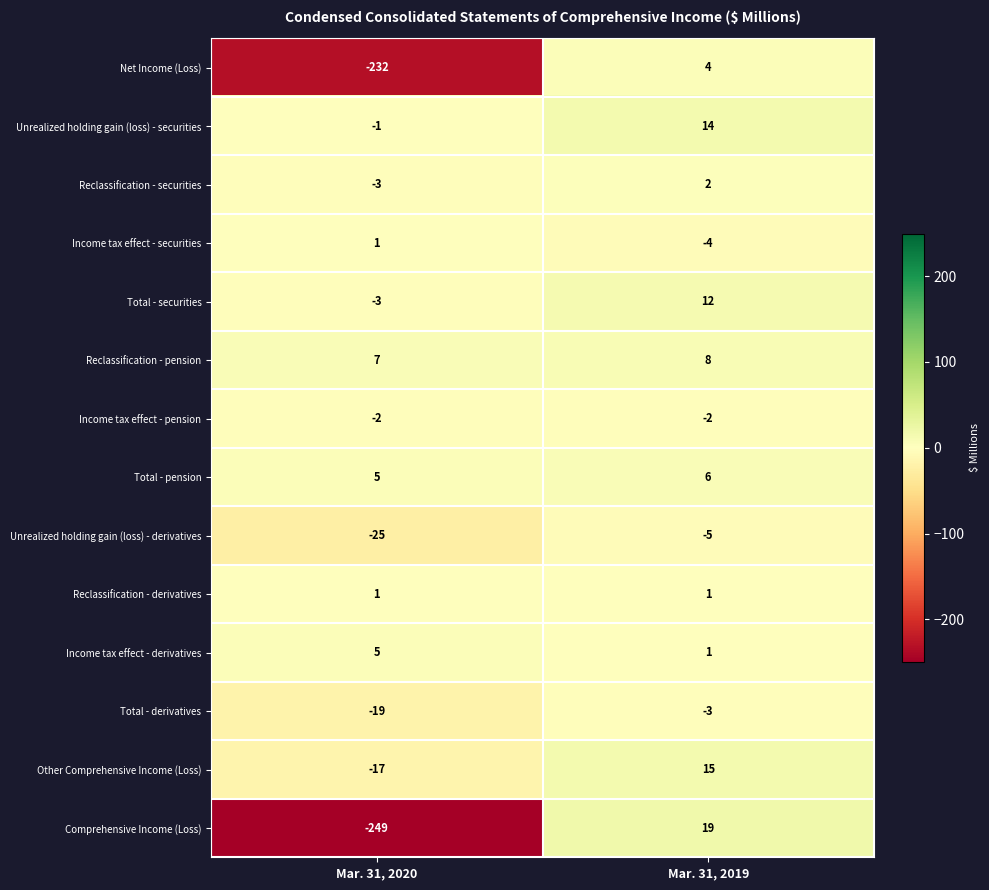

Which category has the lowest value across all series?

Mar. 31, 2020